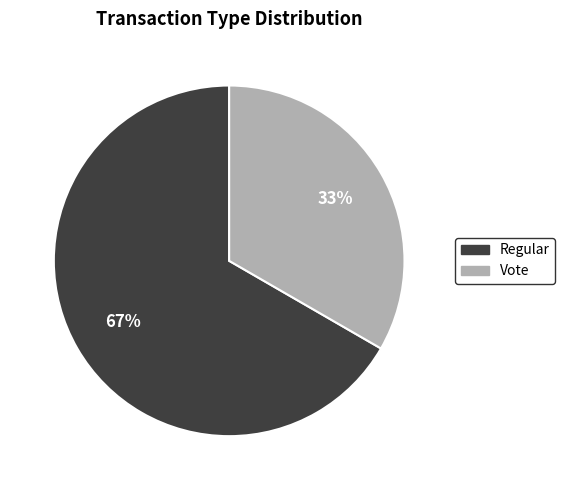

Rank the categories by value from highest to lowest.

Regular, Vote